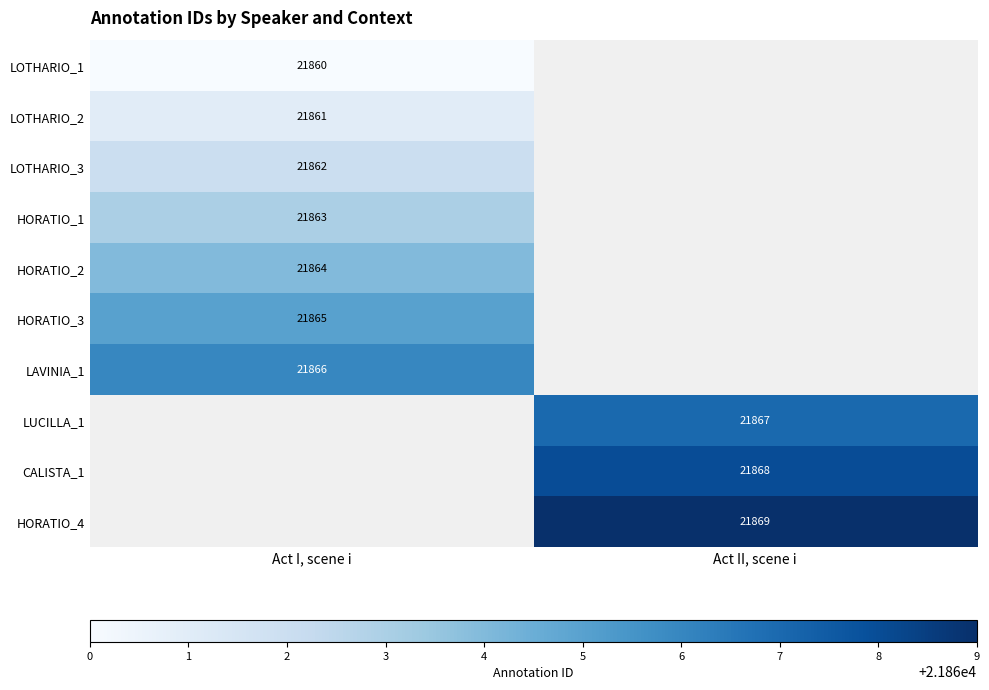

Is it true that LAVINIA_1 equals 21866 at Act I, scene i?

True